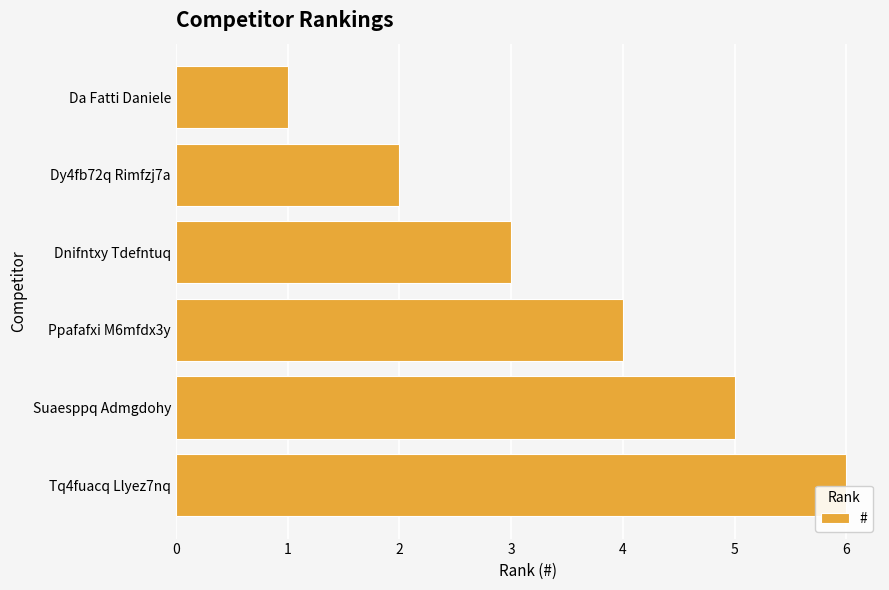

Is it true that the value at Tq4fuacq Llyez7nq is 6?

True